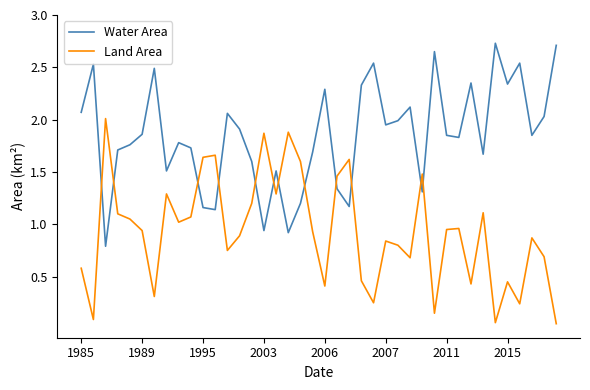

Rank the series by their average value, from lowest to highest.

Land Area, Water Area